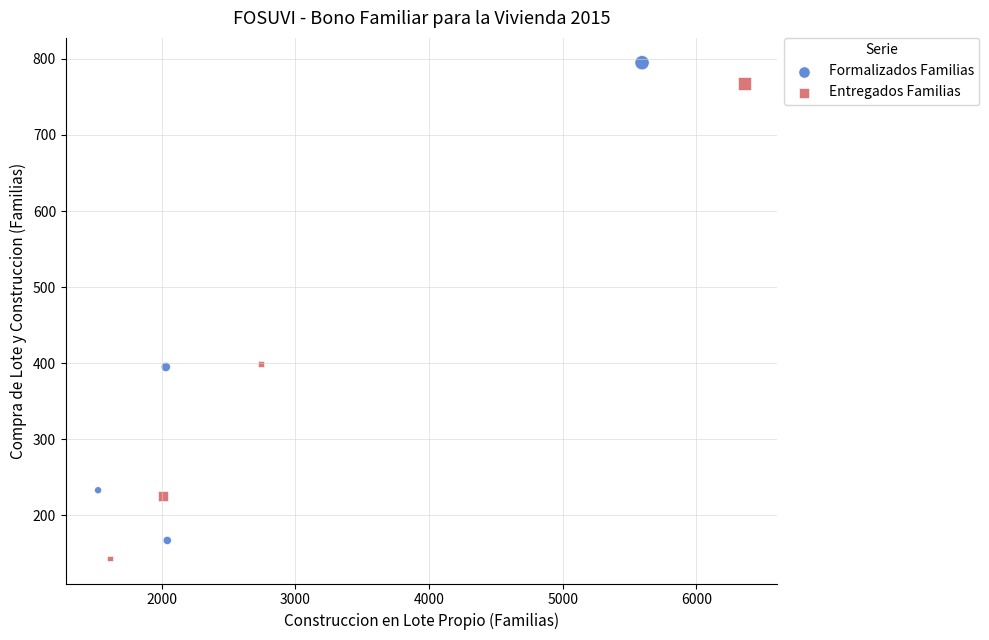

Which series reaches the maximum Y coordinate?

Formalizados Familias